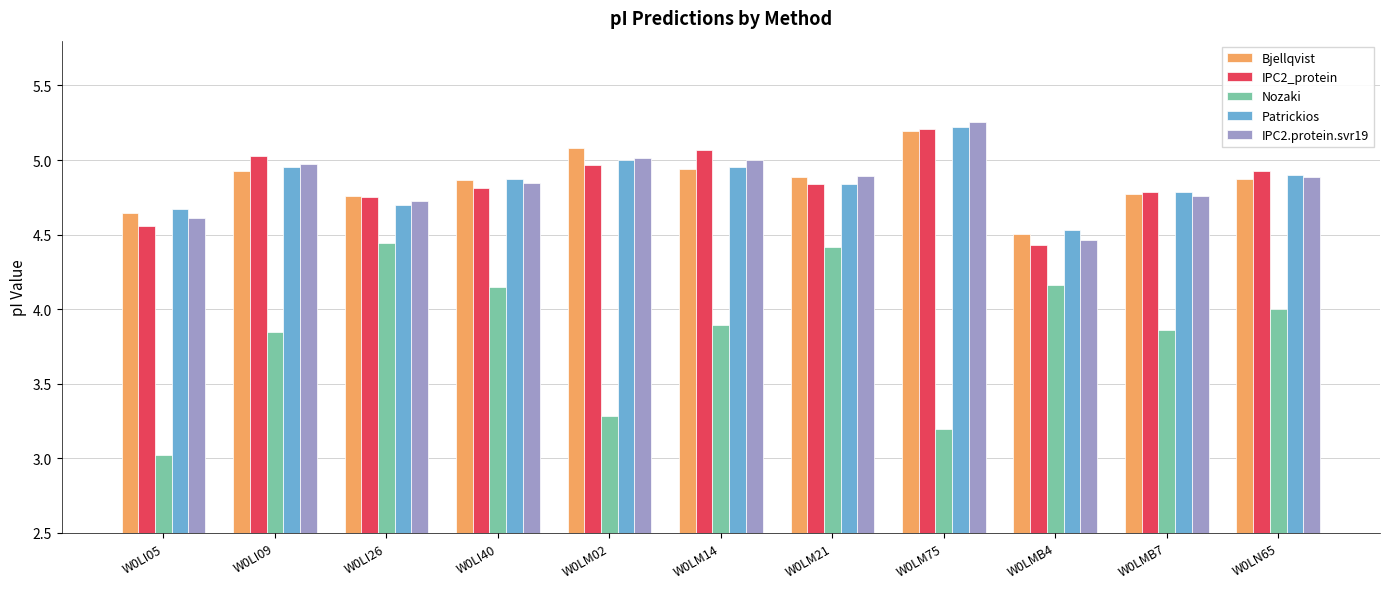

What is the label of the 5th bar from the left?

W0LM02